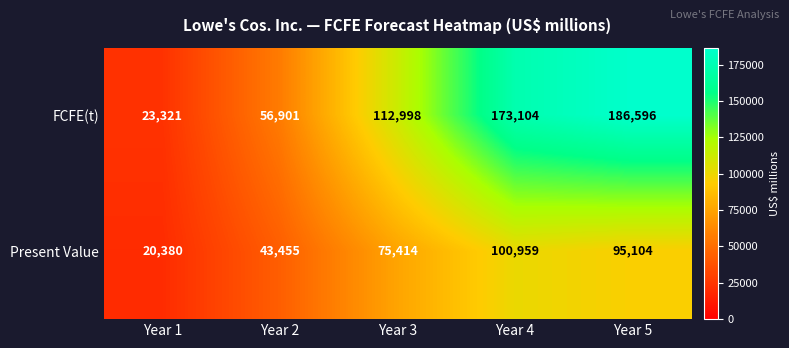

Which category has the lowest value across all series?

Year 1